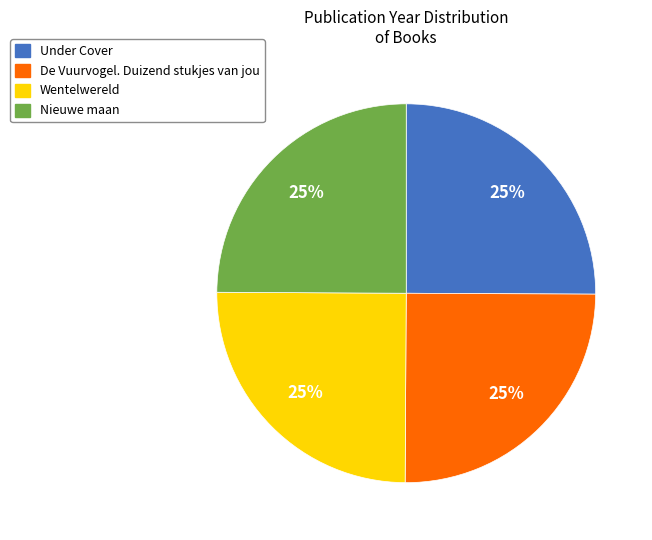

Does De Vuurvogel. Duizend stukjes van jou represent more than half of the total?

No